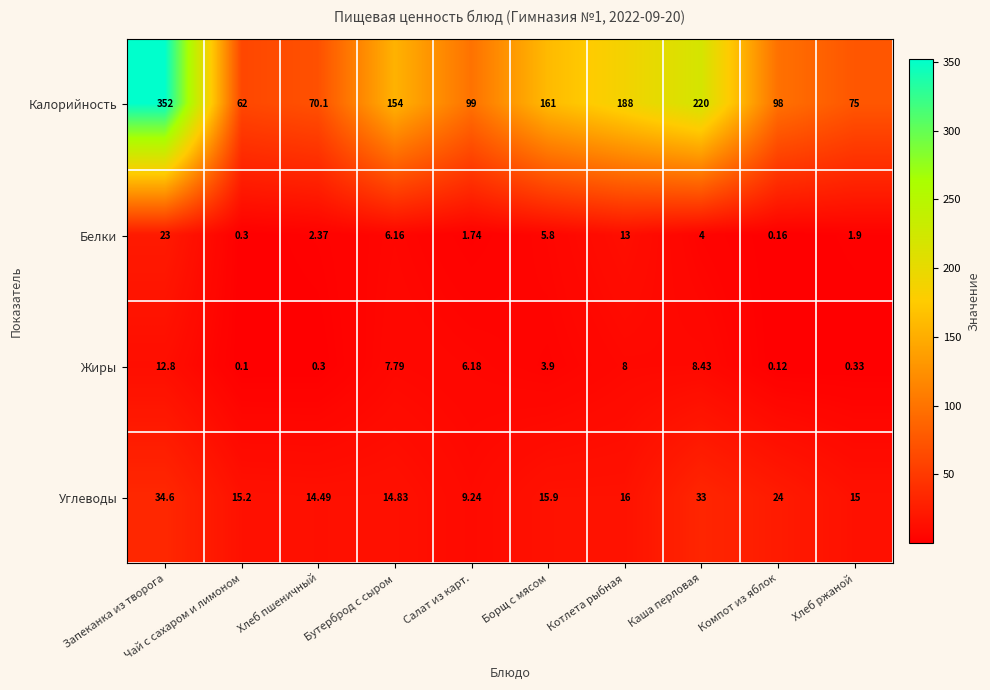

Between Чай с сахаром и лимоном and Каша перловая, which series saw the biggest shift?

Калорийность